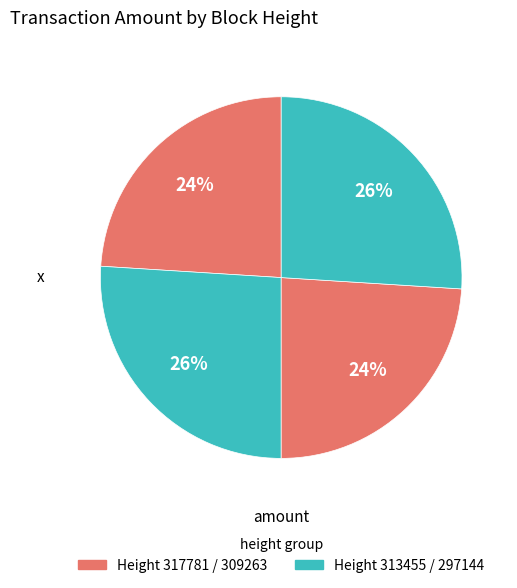

How many segments does this pie chart have?

4